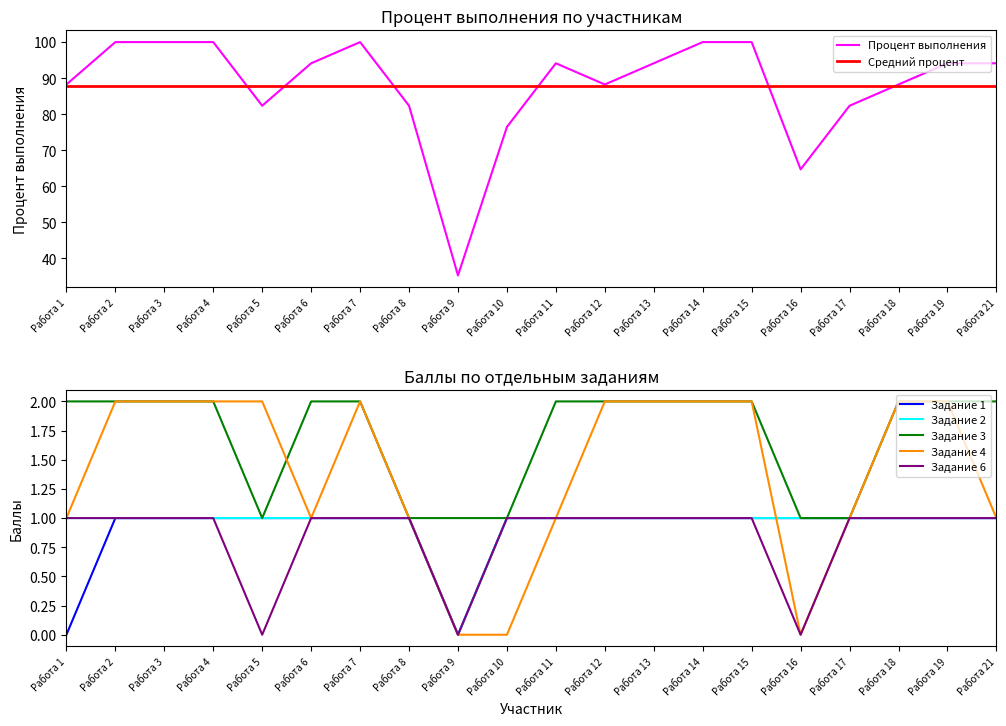

The value of Задание 3 at Работа 12 is 2.0. True or false?

True